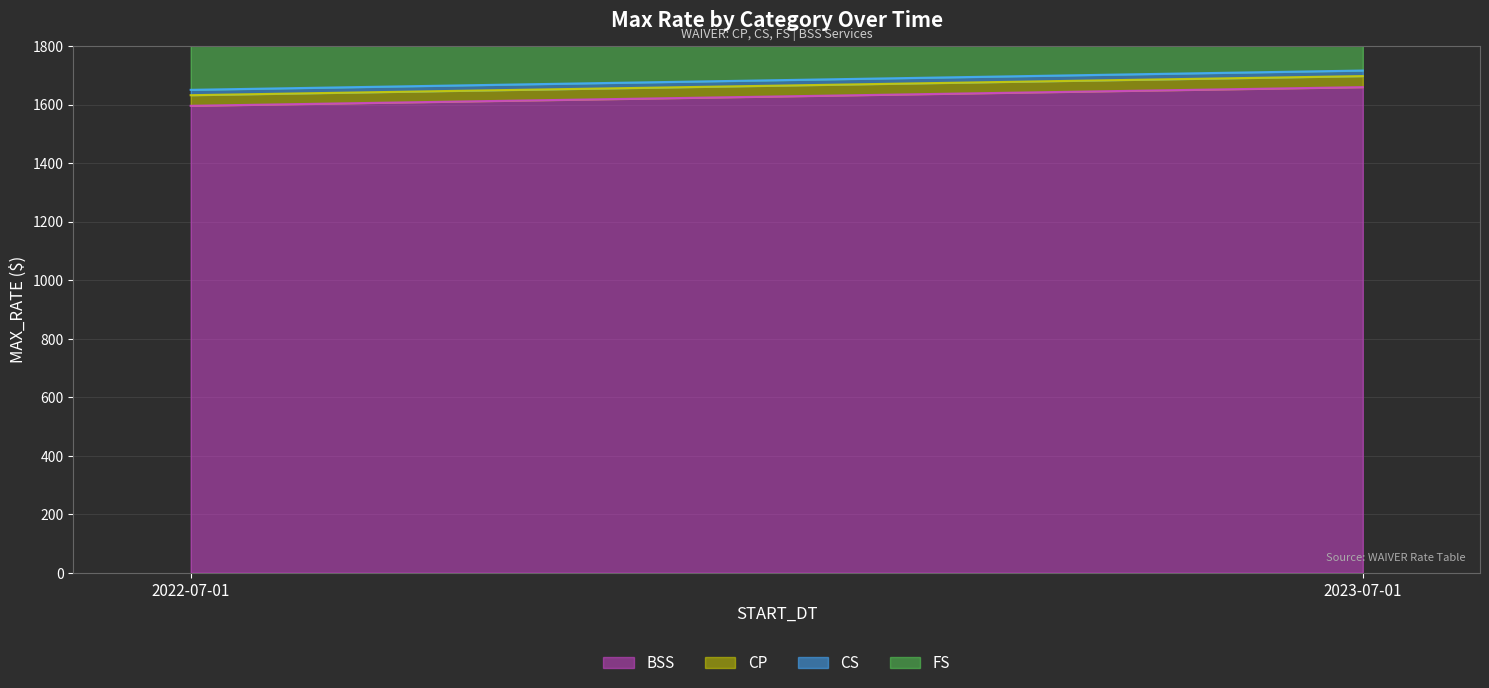

How many data points in CP are less than 37?

1